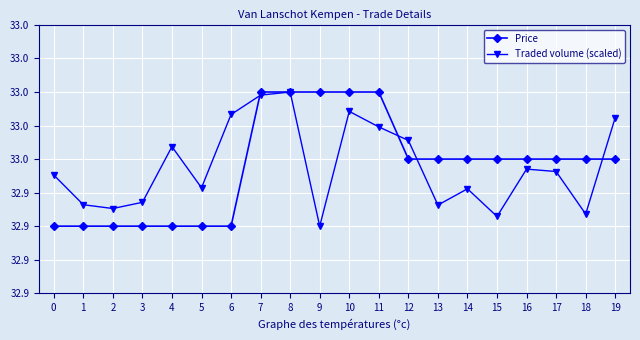

Is this an area chart (filled region under the line)?

No